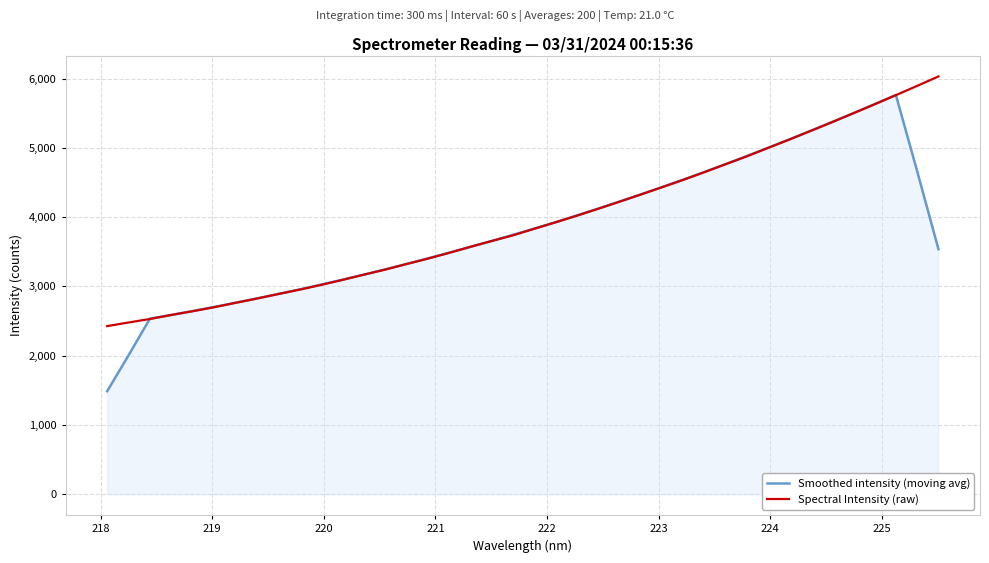

What is the lowest value of the Spectral Intensity (raw) series?

2427.7